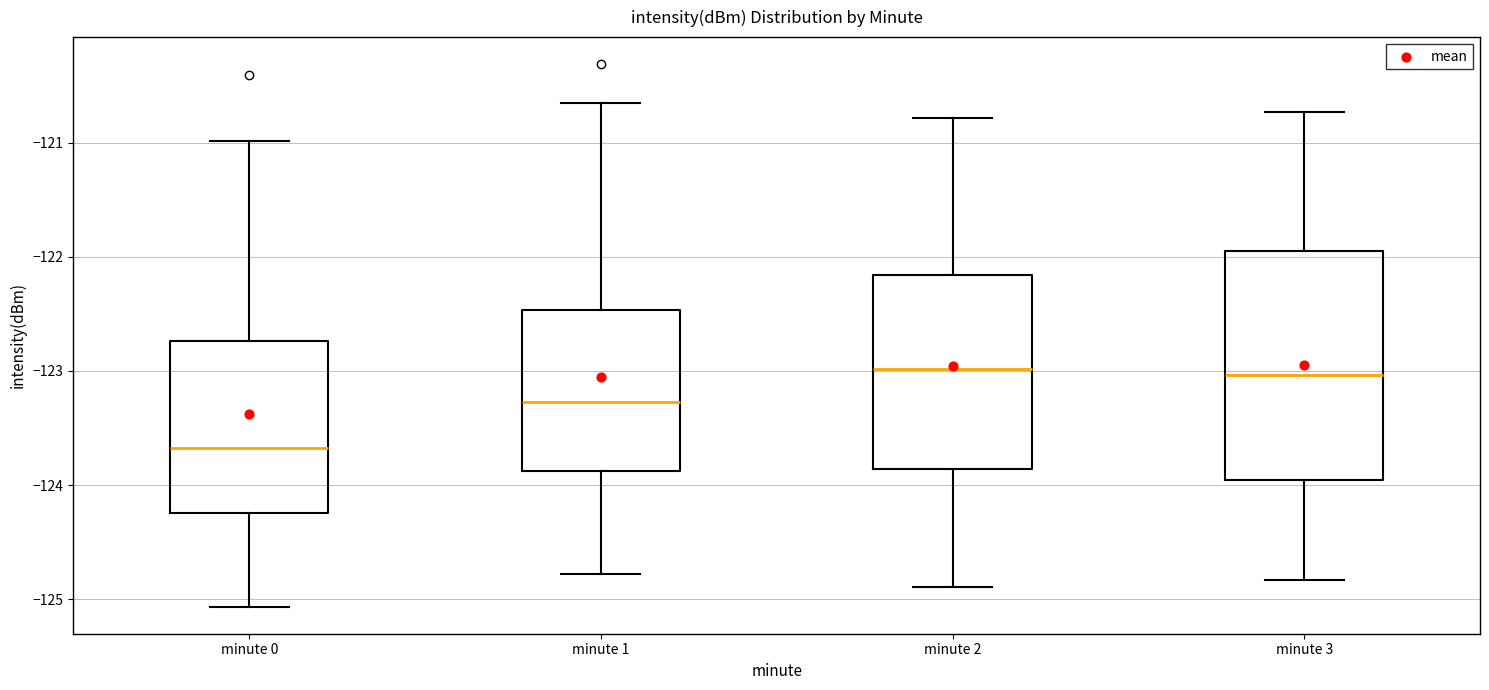

Reading left to right, transcribe this box plot: for each box, give where its median line is, the range the box spans, and where its two whiskers end, as read against the y-axis. The values are not printed on the chart, so give them approximately, as read against the axis.

minute 0: median -123.7, box -124.2 to -122.7, whiskers -125.1 to -121.0
minute 1: median -123.3, box -123.9 to -122.5, whiskers -124.8 to -120.6
minute 2: median -123.0, box -123.9 to -122.2, whiskers -124.9 to -120.8
minute 3: median -123.0, box -124.0 to -121.9, whiskers -124.8 to -120.7